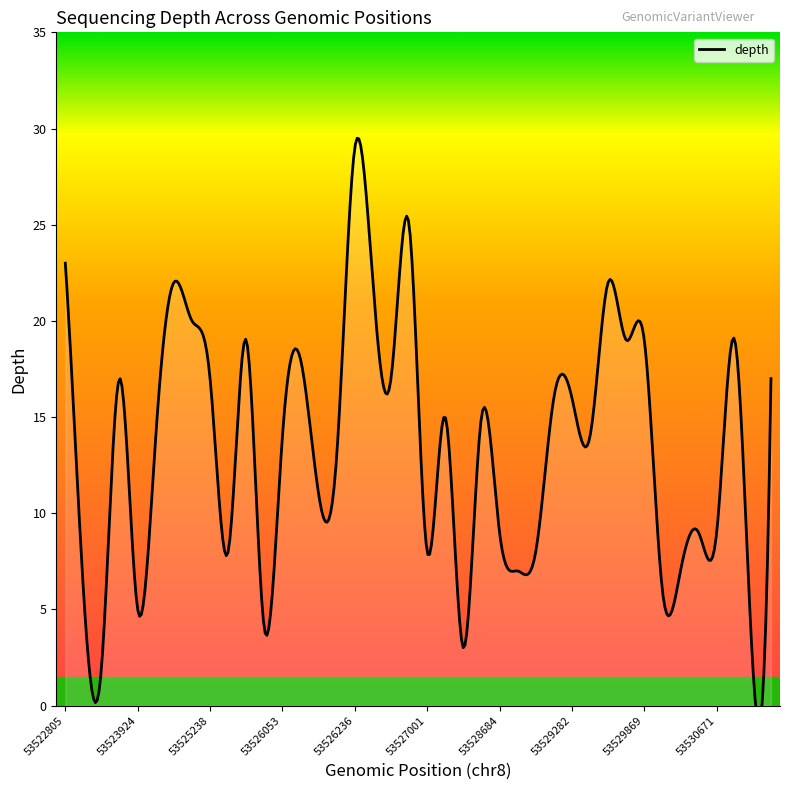

How many data points does each series have?

40